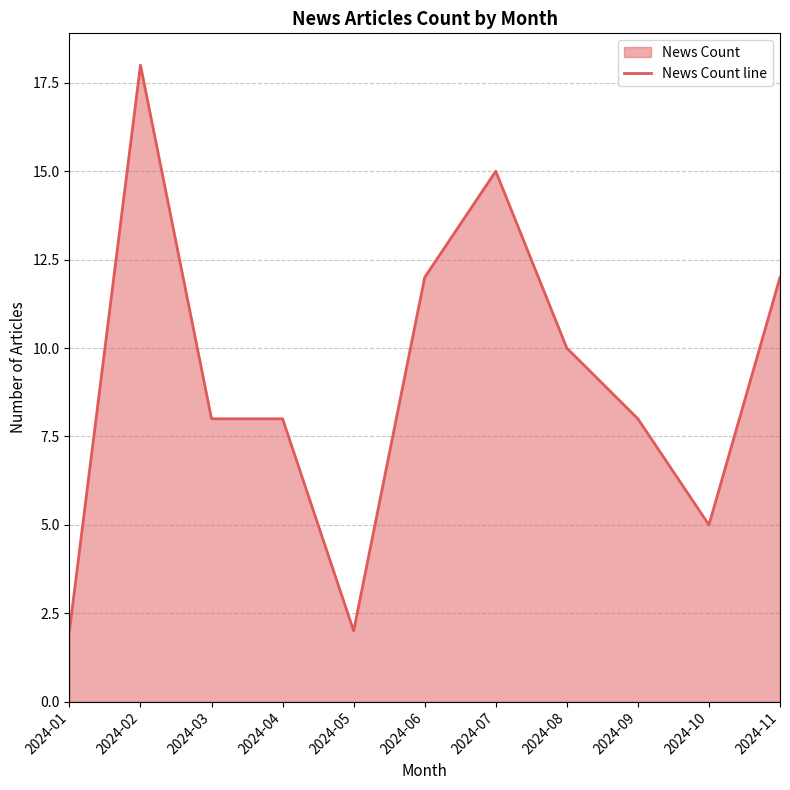

The chart shows a value of 18 at 2024-02. True or false?

True